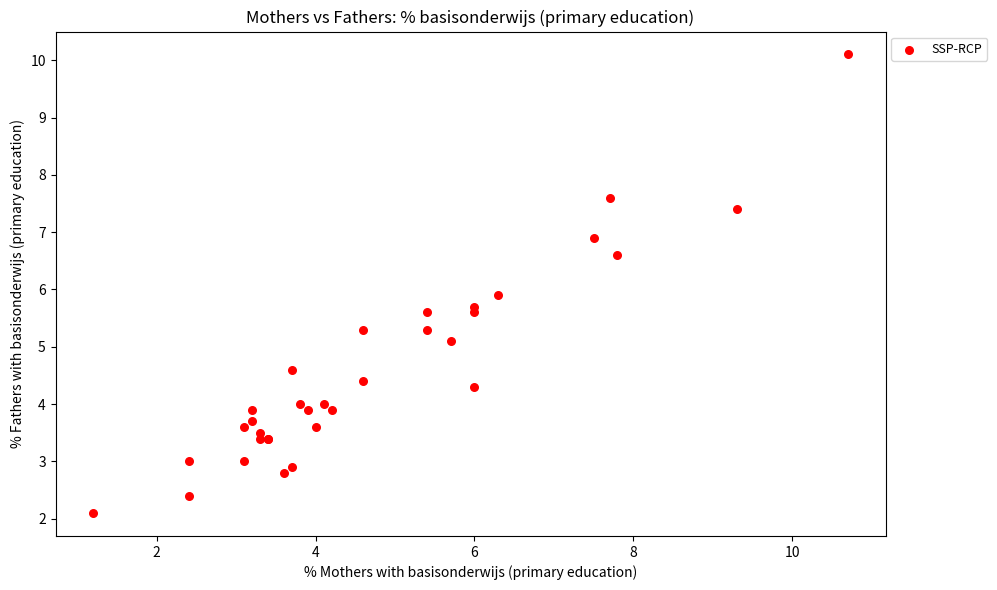

What Y value in the scatter plot is closest to 6?

5.9